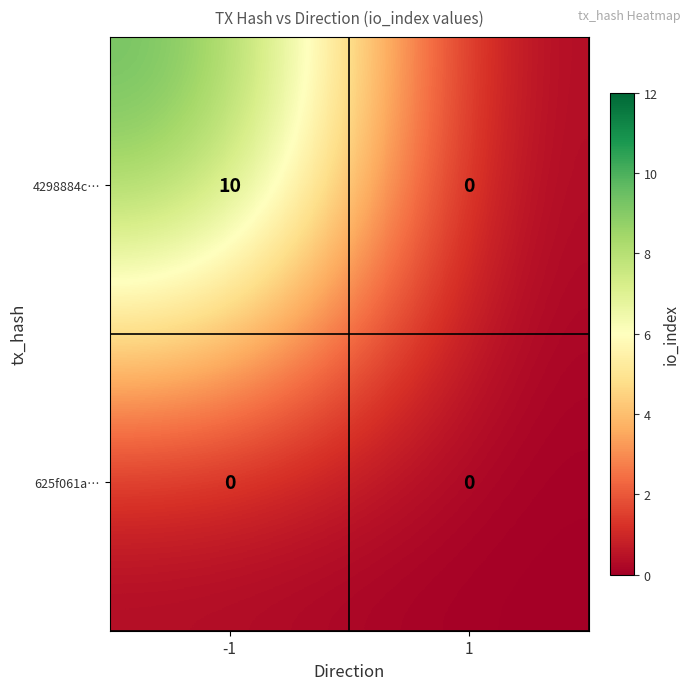

What is the total value across all series at -1?

10